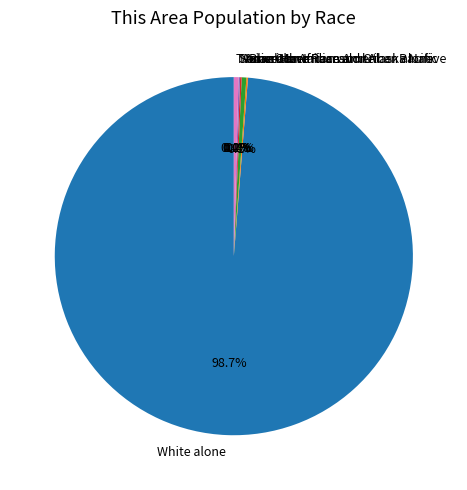

What is the majority slice?

White alone